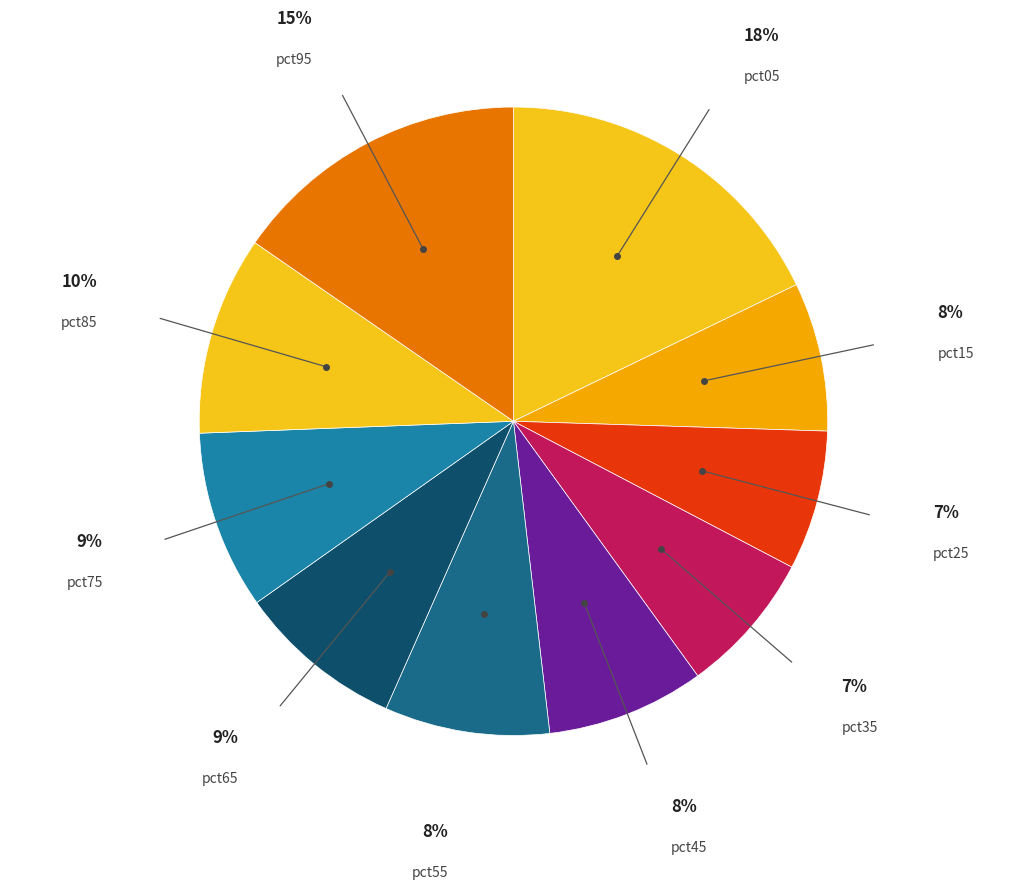

To the nearest percent, what percentage of the pie is pct75?

9%